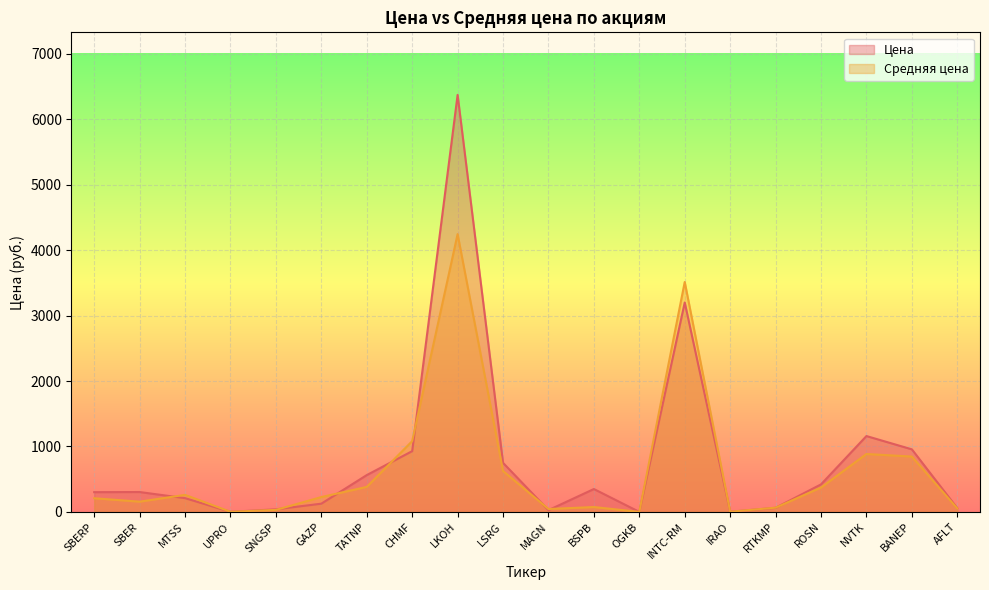

What is the label of the 14th point from the right?

TATNP